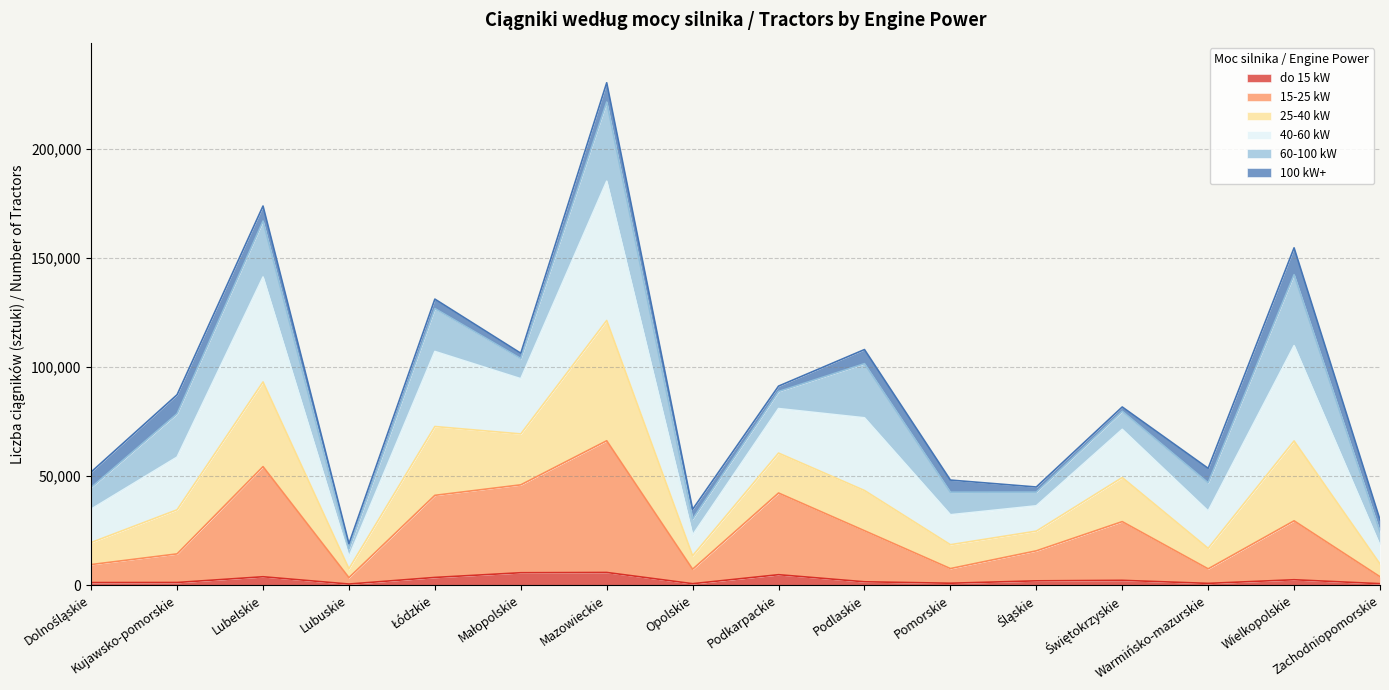

At which category is the sum across all series the highest?

Mazowieckie